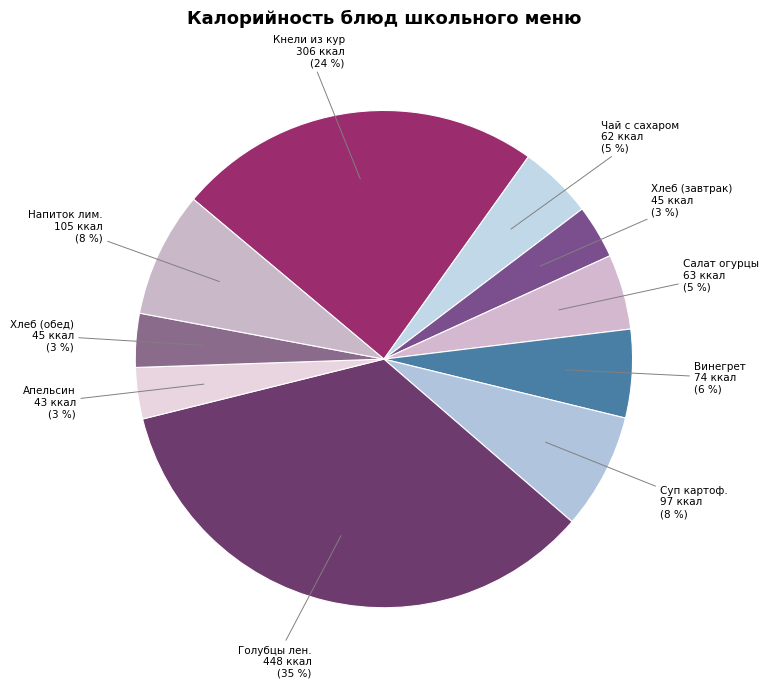

What is the ratio of the value at Апельсин to the value at Суп картоф.?

0.4